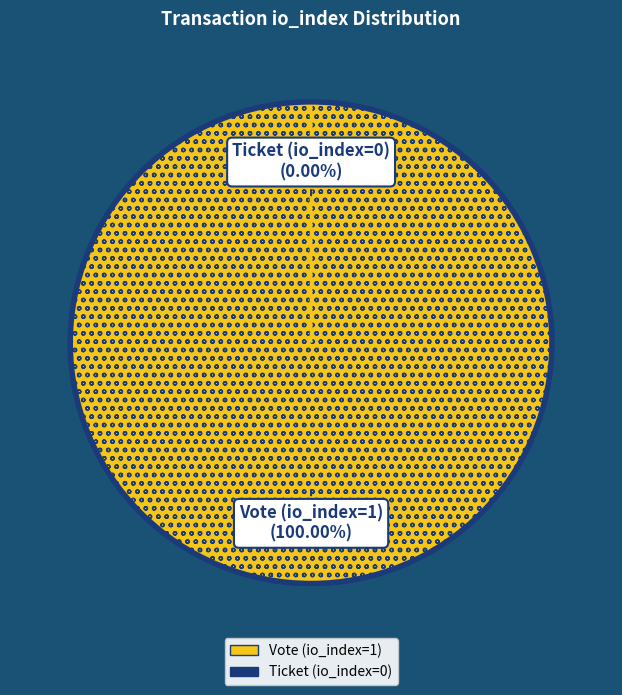

Do Vote (io_index=1) and Ticket (io_index=0) together represent more than half of the pie?

Yes